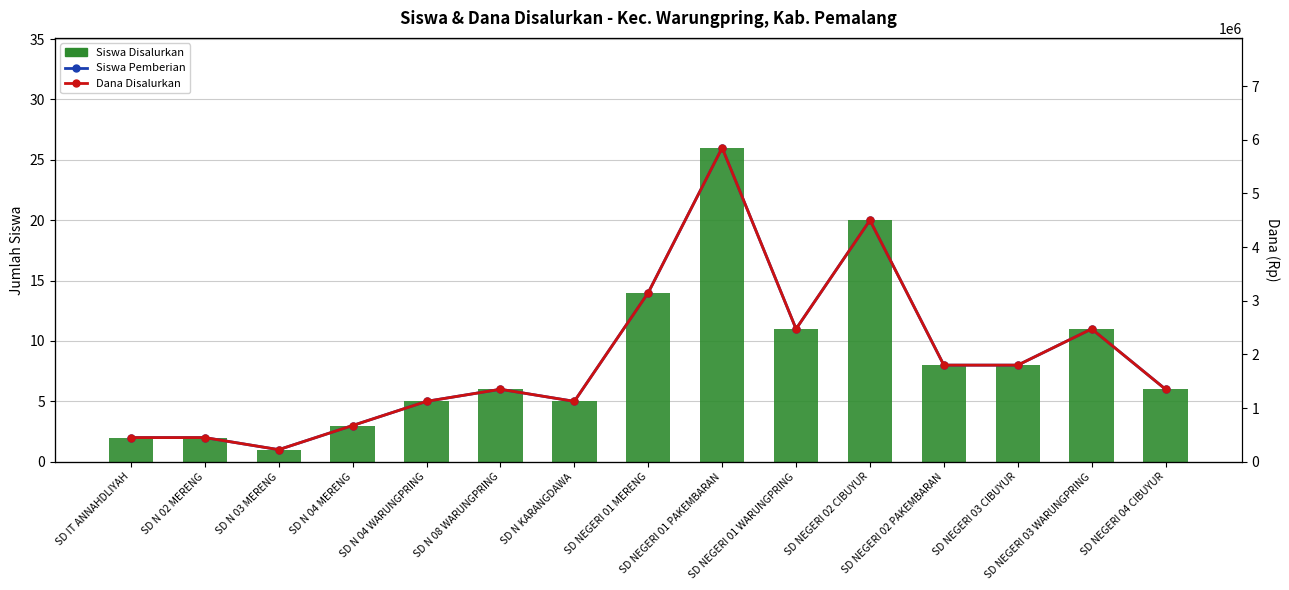

What is the sum of all Siswa Disalurkan values?

128